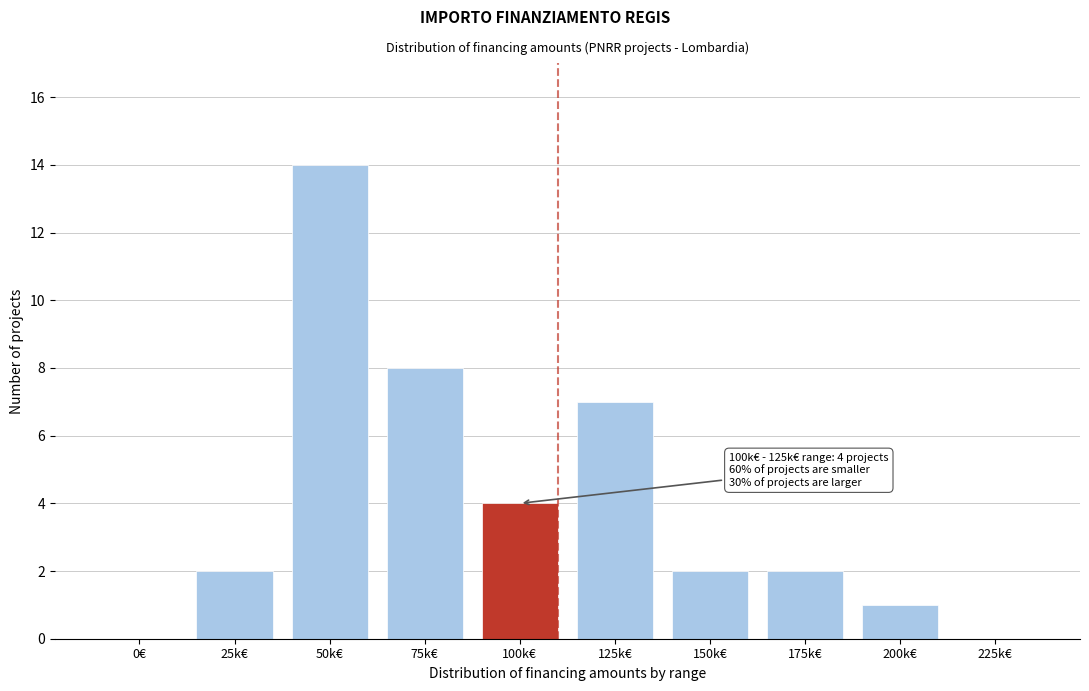

Reading right to left, what are all the values shown in this chart?

225k€=0	200k€=1	175k€=2	150k€=2	125k€=7	100k€=4	75k€=8	50k€=14	25k€=2	0€=0